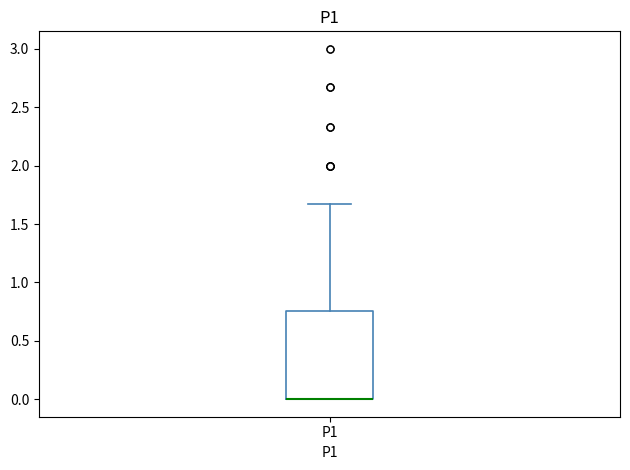

Transcribe this box plot: give where the median line is, the range the box spans, and where the two whiskers end, as read against the y-axis. The values are not printed on the chart, so give them approximately, as read against the axis.

median 0.00 (drawn on the box's lower edge), box 0.00 to 0.75, whiskers 0.00 to 1.65